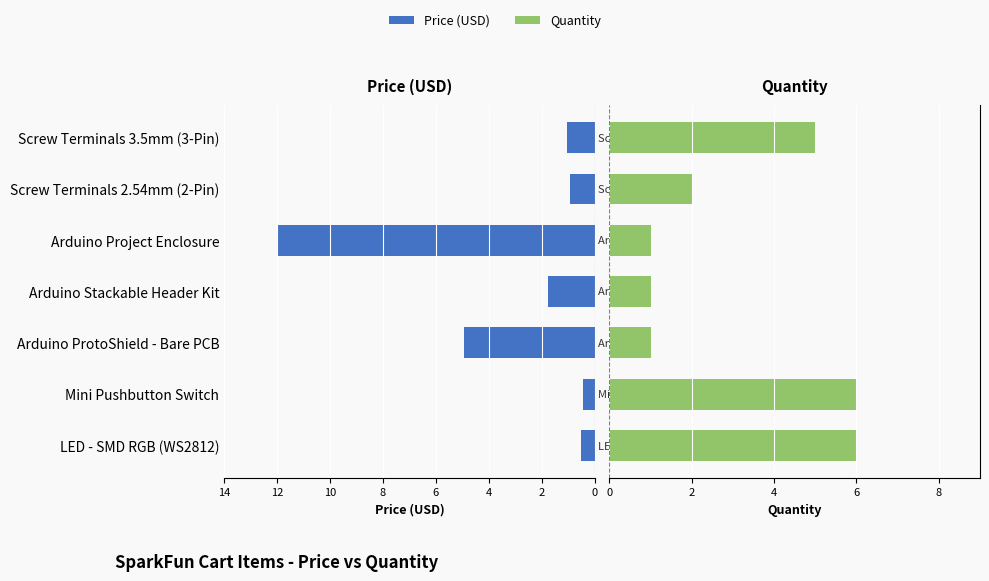

True or false: Price (USD) has a value of -5.0 at Arduino ProtoShield - Bare PCB.

True